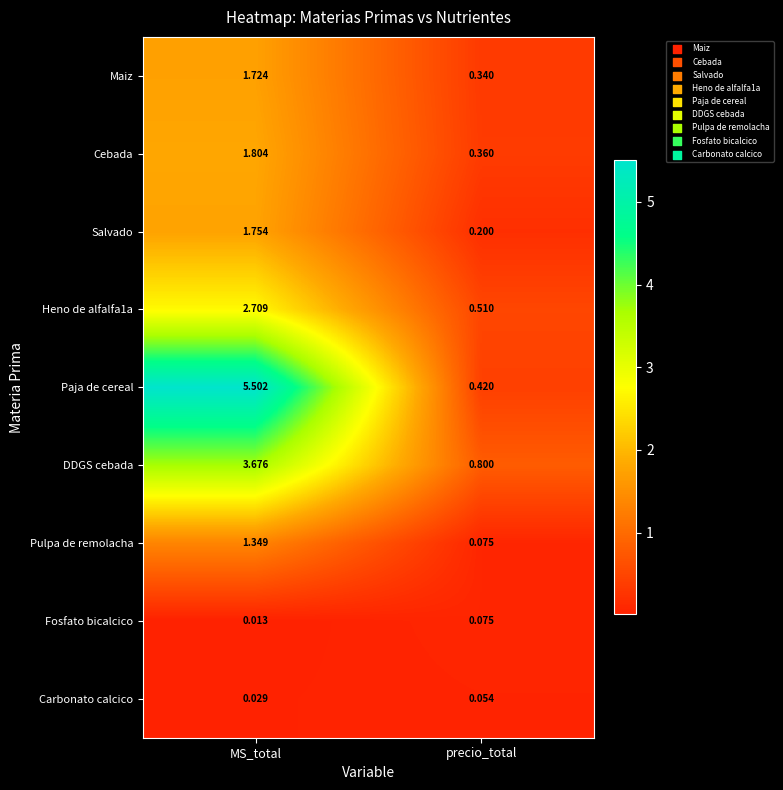

Which series changed the most between MS_total and precio_total?

Paja de cereal